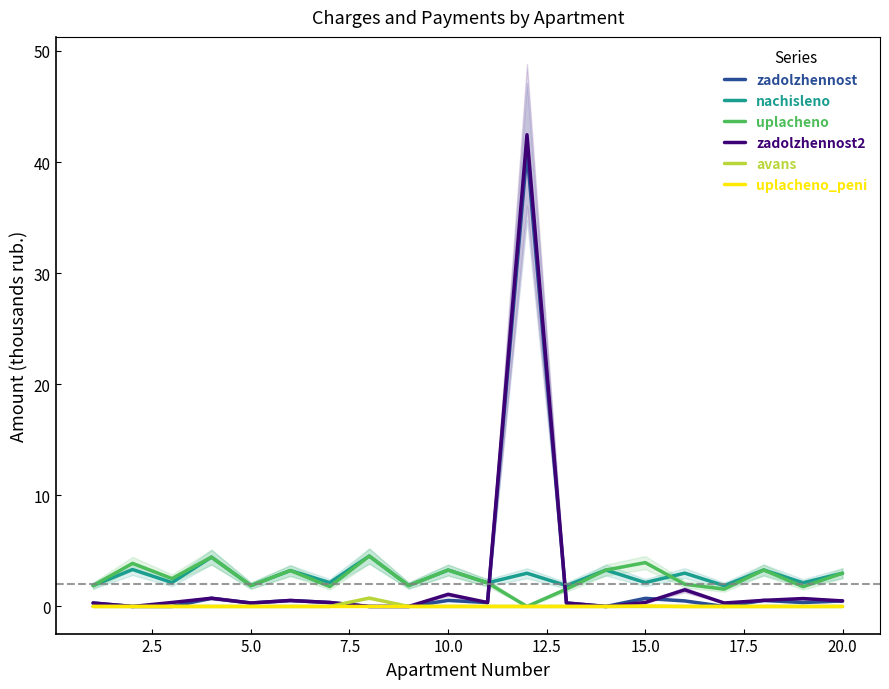

What is the maximum value for uplacheno?

4.5